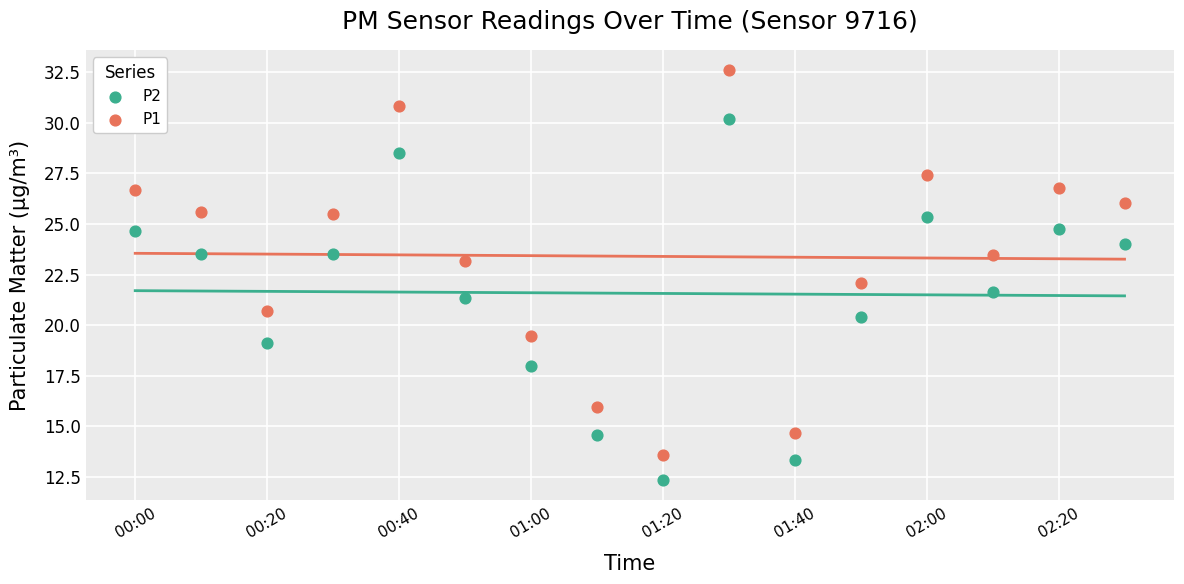

Which series has the largest Y range (max minus min)?

P1